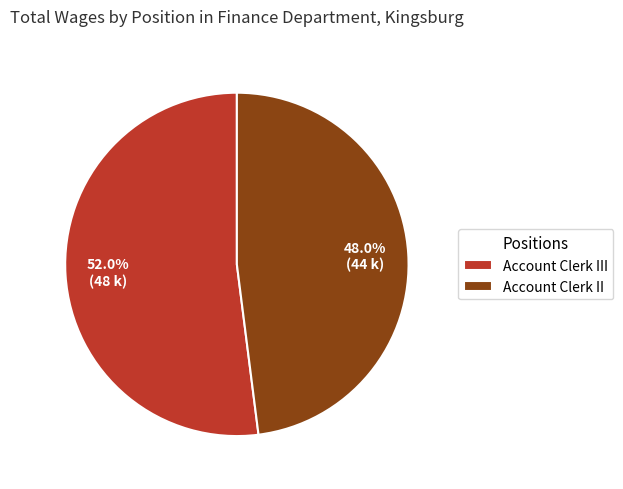

Approximately how many times larger is the value at Account Clerk III compared to Account Clerk II?

1.1